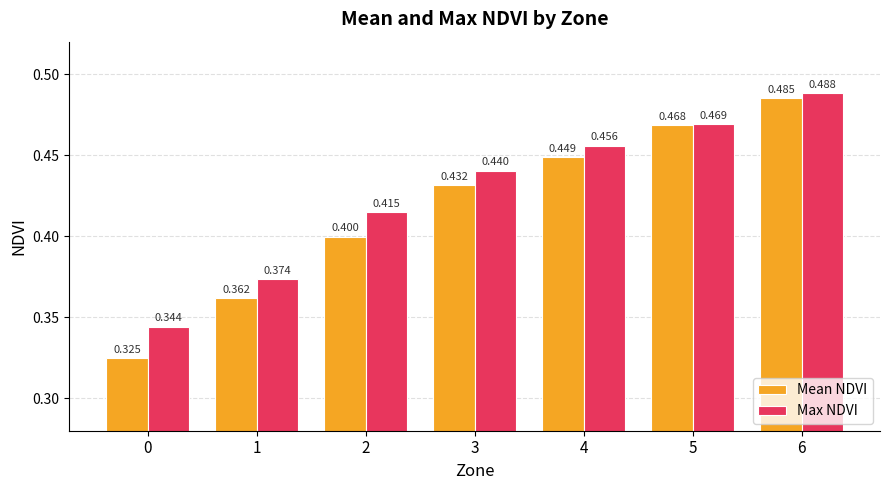

What is the total value across all series at 0?

0.7